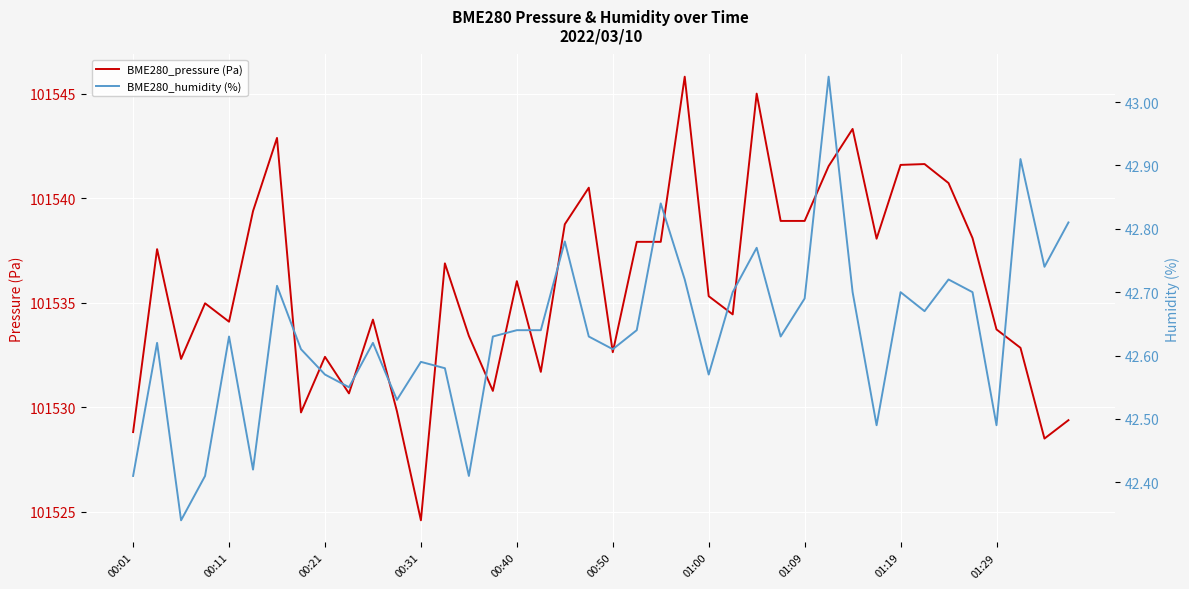

The BME280_pressure (Pa) series shows 101535.3 at 01:00. True or false?

True